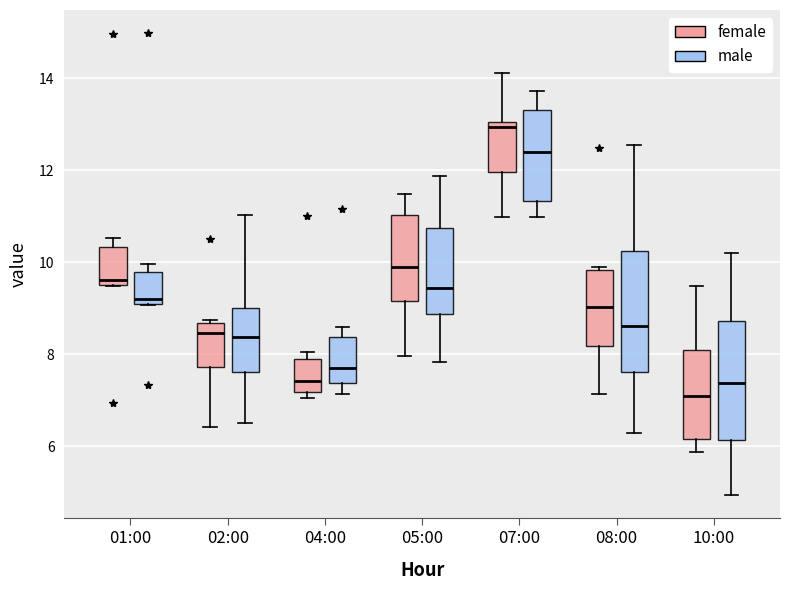

Reading left to right, transcribe this box plot: for each box, give where its median line is, the range the box spans, and where its two whiskers end, as read against the y-axis. The values are not printed on the chart, so give them approximately, as read against the axis.

01:00 (female): median 9.6 (just above the box's lower edge), box 9.6 to 10.4, whiskers 9.4 to 10.6
01:00 (male): median 9.2, box 9.0 to 9.8, whiskers 9.0 to 10.0
02:00 (female): median 8.4, box 7.8 to 8.6, whiskers 6.4 to 8.8
02:00 (male): median 8.4, box 7.6 to 9.0, whiskers 6.6 to 11.0
04:00 (female): median 7.4, box 7.2 to 8.0, whiskers 7.0 to 8.0 (just above the box's upper edge)
04:00 (male): median 7.8, box 7.4 to 8.4, whiskers 7.2 to 8.6
05:00 (female): median 10.0, box 9.2 to 11.0, whiskers 8.0 to 11.4
05:00 (male): median 9.4, box 8.8 to 10.8, whiskers 7.8 to 11.8
07:00 (female): median 13.0 (just below the box's upper edge), box 12.0 to 13.0, whiskers 11.0 to 14.2
07:00 (male): median 12.4, box 11.4 to 13.4, whiskers 11.0 to 13.8
08:00 (female): median 9.0, box 8.2 to 9.8, whiskers 7.2 to 9.8
08:00 (male): median 8.6, box 7.6 to 10.2, whiskers 6.2 to 12.6
10:00 (female): median 7.0, box 6.2 to 8.0, whiskers 5.8 to 9.4
10:00 (male): median 7.4, box 6.2 to 8.8, whiskers 5.0 to 10.2